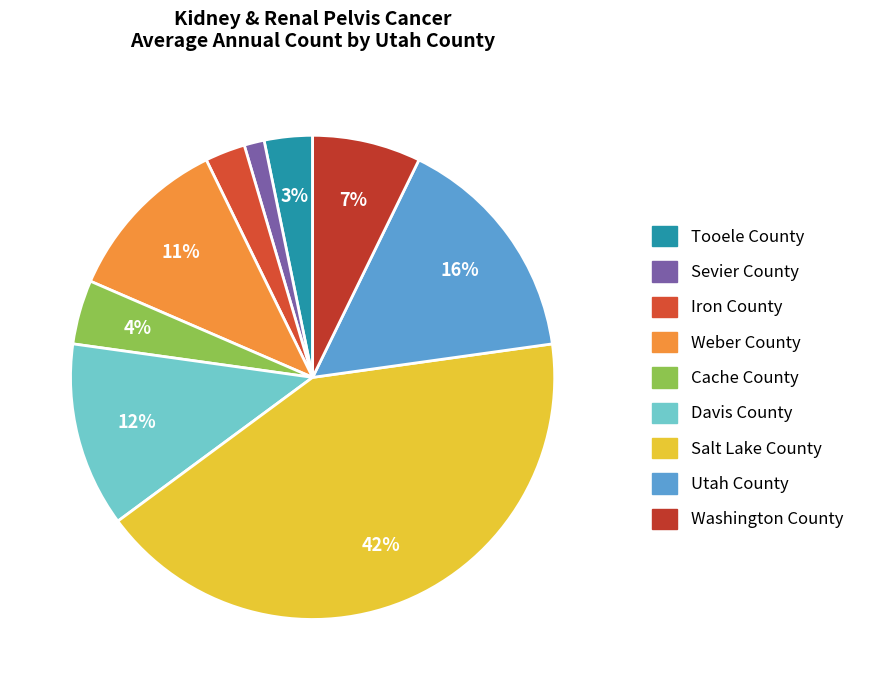

Count the number of slices in the pie.

9